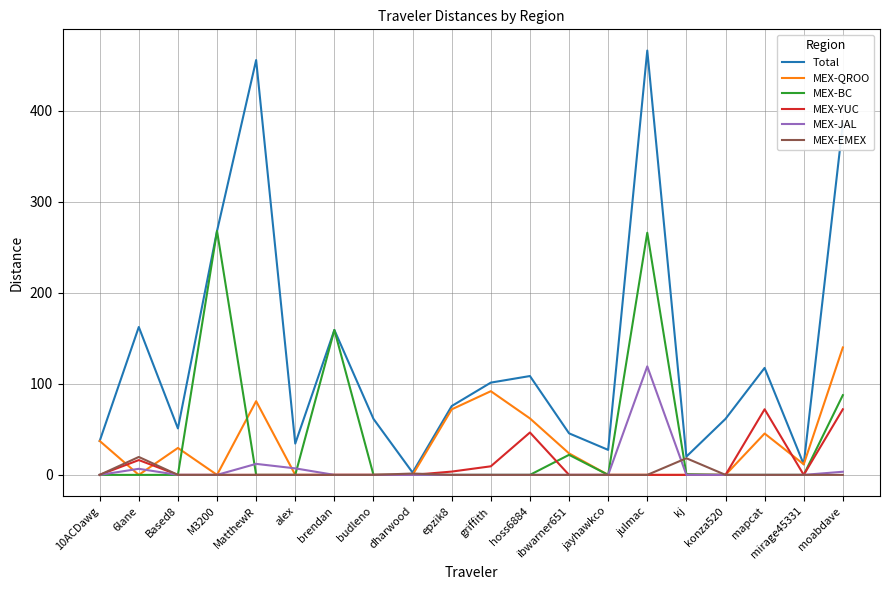

The Total series shows 268.1 at M3200. True or false?

True